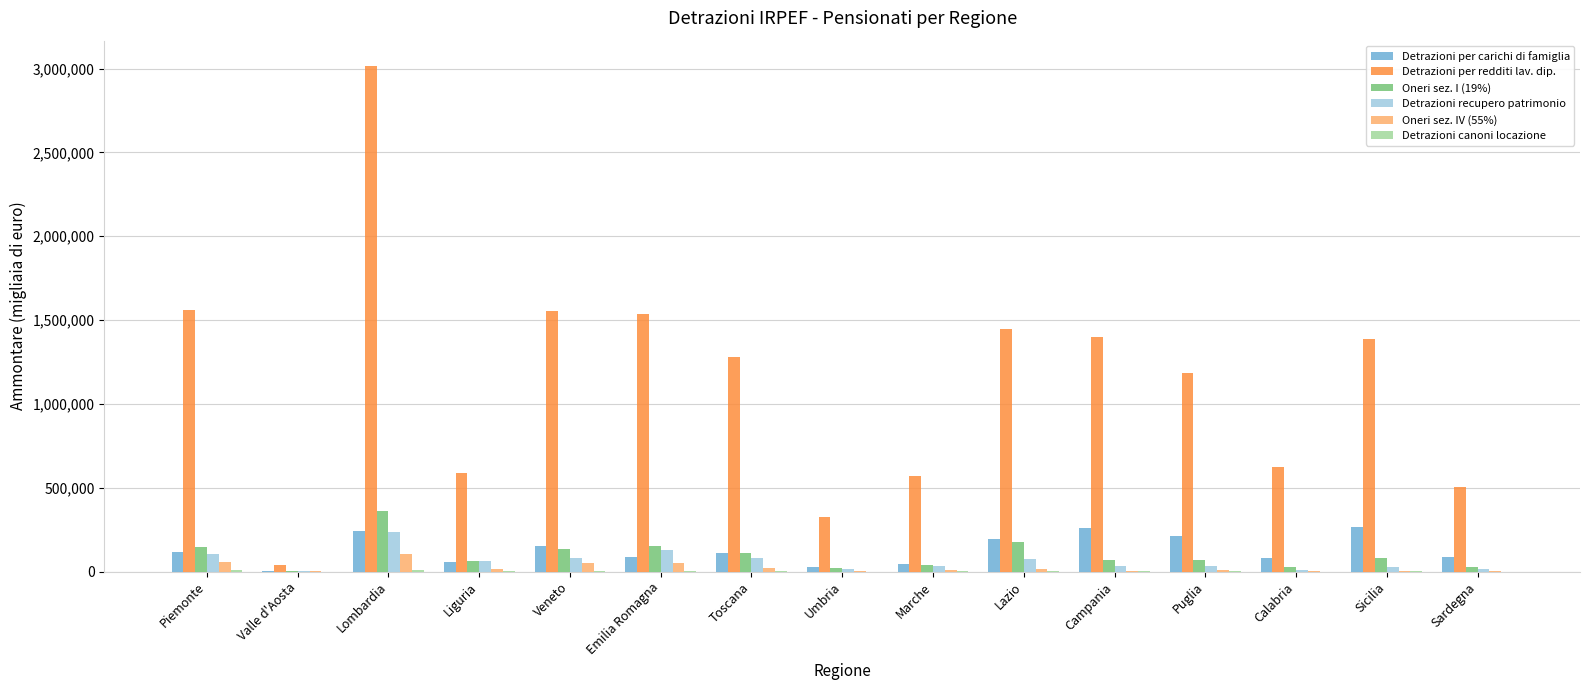

How many distinct data groups are displayed?

6